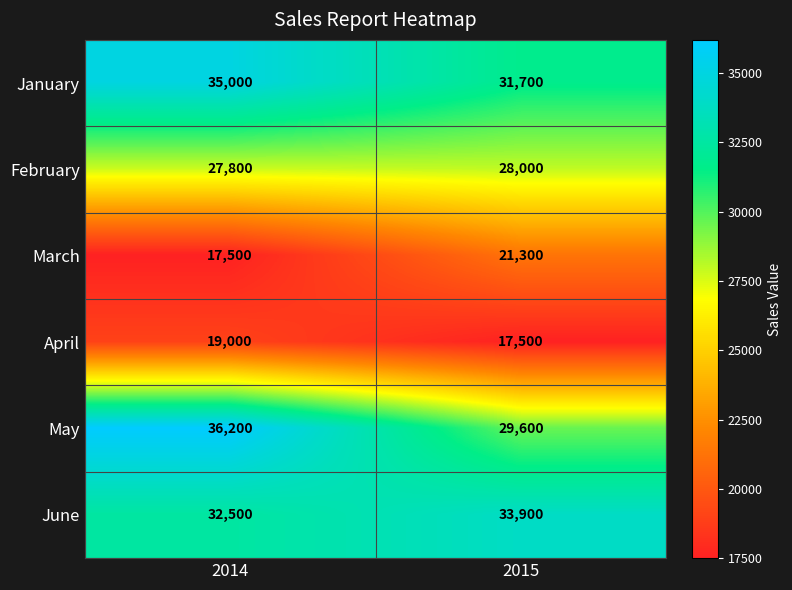

At which category is the sum across all series the highest?

2014